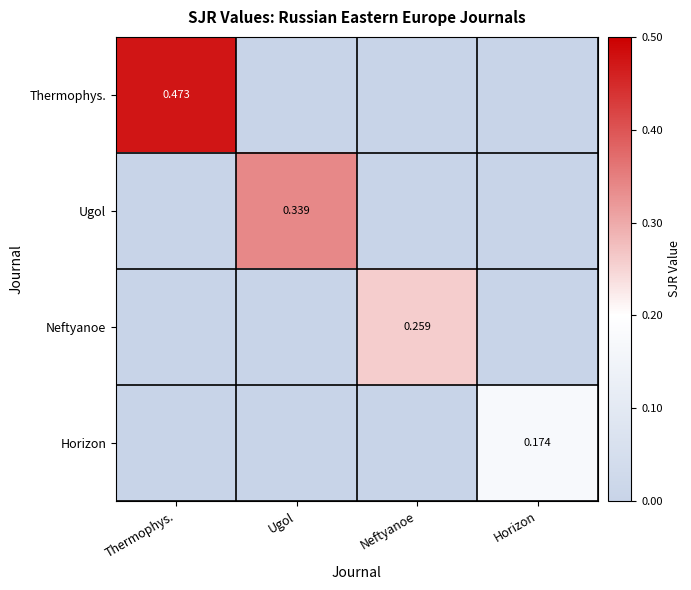

At Thermophys., list the series in order from largest to smallest.

Thermophys., Ugol, Neftyanoe, Horizon